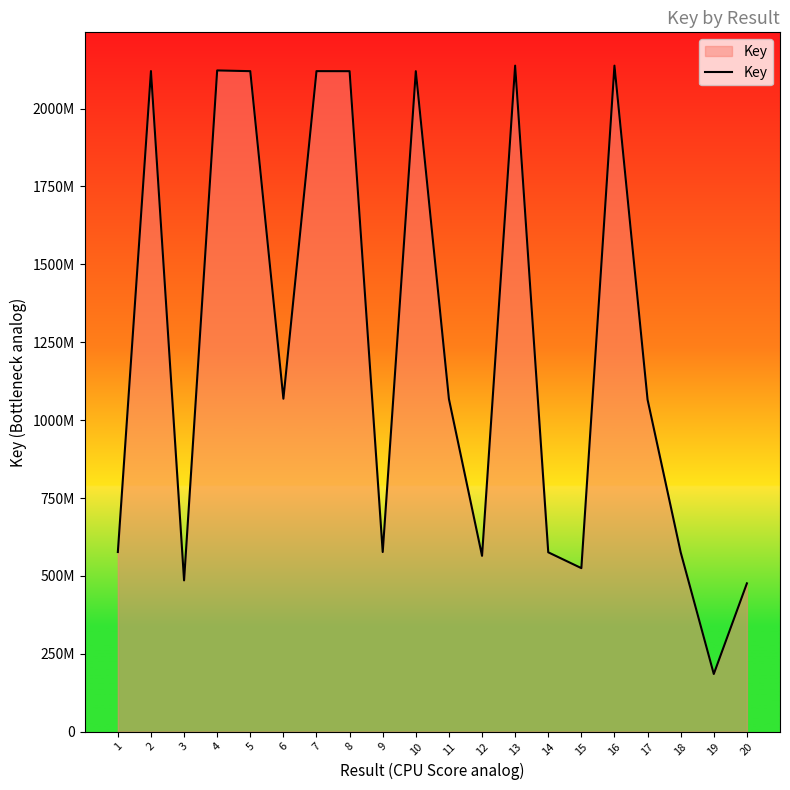

Where does the data first go above 1067670428?

2